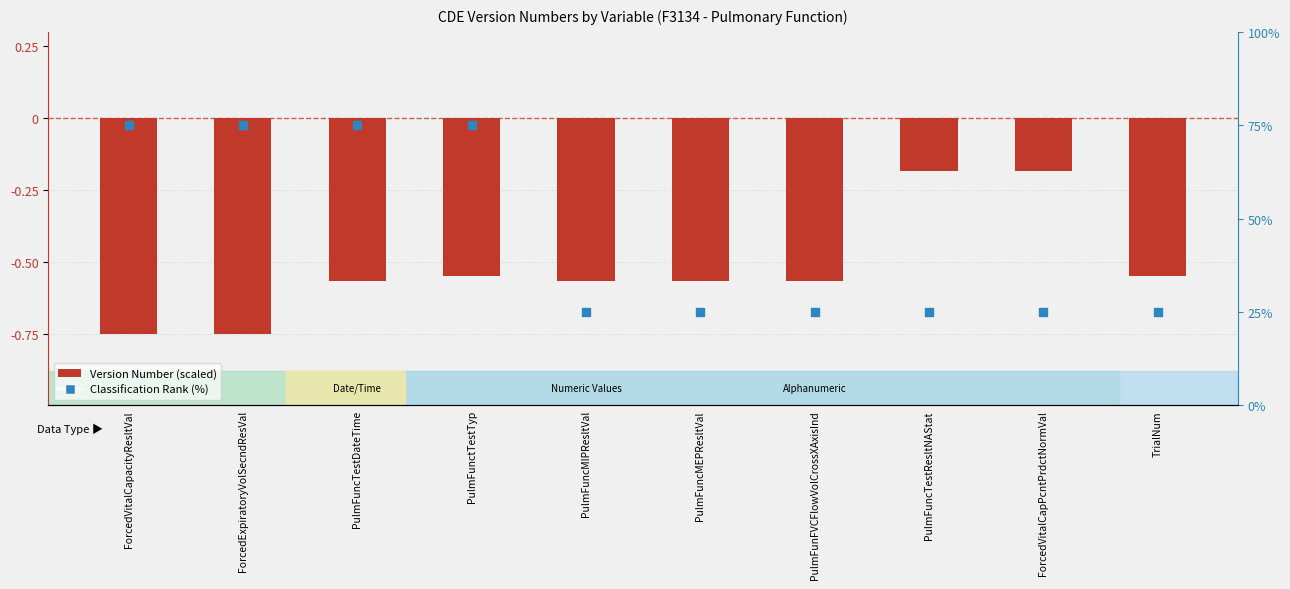

What are all the series names shown in the legend?

Version Number (scaled), Classification Rank